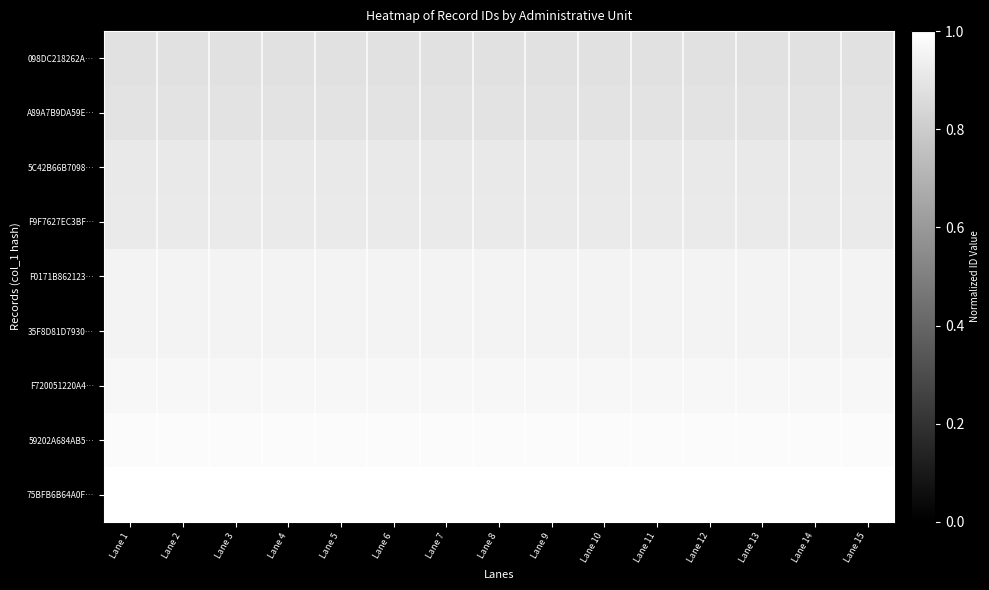

Reading left to right, what are all the values shown in this chart?

098DC218262A…: Lane 1=0.9	Lane 2=0.9	Lane 3=0.9	Lane 4=0.9	Lane 5=0.9	Lane 6=0.9	Lane 7=0.9	Lane 8=0.9	Lane 9=0.9	Lane 10=0.9	Lane 11=0.9	Lane 12=0.9	Lane 13=0.9	Lane 14=0.9	Lane 15=0.9
A89A7B9DA59E…: Lane 1=0.9	Lane 2=0.9	Lane 3=0.9	Lane 4=0.9	Lane 5=0.9	Lane 6=0.9	Lane 7=0.9	Lane 8=0.9	Lane 9=0.9	Lane 10=0.9	Lane 11=0.9	Lane 12=0.9	Lane 13=0.9	Lane 14=0.9	Lane 15=0.9
5C42B66B7098…: Lane 1=0.9	Lane 2=0.9	Lane 3=0.9	Lane 4=0.9	Lane 5=0.9	Lane 6=0.9	Lane 7=0.9	Lane 8=0.9	Lane 9=0.9	Lane 10=0.9	Lane 11=0.9	Lane 12=0.9	Lane 13=0.9	Lane 14=0.9	Lane 15=0.9
F9F7627EC3BF…: Lane 1=0.9	Lane 2=0.9	Lane 3=0.9	Lane 4=0.9	Lane 5=0.9	Lane 6=0.9	Lane 7=0.9	Lane 8=0.9	Lane 9=0.9	Lane 10=0.9	Lane 11=0.9	Lane 12=0.9	Lane 13=0.9	Lane 14=0.9	Lane 15=0.9
F0171B862123…: Lane 1=0.9	Lane 2=0.9	Lane 3=0.9	Lane 4=0.9	Lane 5=0.9	Lane 6=0.9	Lane 7=0.9	Lane 8=0.9	Lane 9=0.9	Lane 10=0.9	Lane 11=0.9	Lane 12=0.9	Lane 13=0.9	Lane 14=0.9	Lane 15=0.9
35F8D81D7930…: Lane 1=0.9	Lane 2=0.9	Lane 3=0.9	Lane 4=0.9	Lane 5=0.9	Lane 6=0.9	Lane 7=0.9	Lane 8=0.9	Lane 9=0.9	Lane 10=0.9	Lane 11=0.9	Lane 12=0.9	Lane 13=0.9	Lane 14=0.9	Lane 15=0.9
F720051220A4…: Lane 1=1.0	Lane 2=1.0	Lane 3=1.0	Lane 4=1.0	Lane 5=1.0	Lane 6=1.0	Lane 7=1.0	Lane 8=1.0	Lane 9=1.0	Lane 10=1.0	Lane 11=1.0	Lane 12=1.0	Lane 13=1.0	Lane 14=1.0	Lane 15=1.0
59202A684AB5…: Lane 1=1.0	Lane 2=1.0	Lane 3=1.0	Lane 4=1.0	Lane 5=1.0	Lane 6=1.0	Lane 7=1.0	Lane 8=1.0	Lane 9=1.0	Lane 10=1.0	Lane 11=1.0	Lane 12=1.0	Lane 13=1.0	Lane 14=1.0	Lane 15=1.0
75BFB6B64A0F…: Lane 1=1.0	Lane 2=1.0	Lane 3=1.0	Lane 4=1.0	Lane 5=1.0	Lane 6=1.0	Lane 7=1.0	Lane 8=1.0	Lane 9=1.0	Lane 10=1.0	Lane 11=1.0	Lane 12=1.0	Lane 13=1.0	Lane 14=1.0	Lane 15=1.0